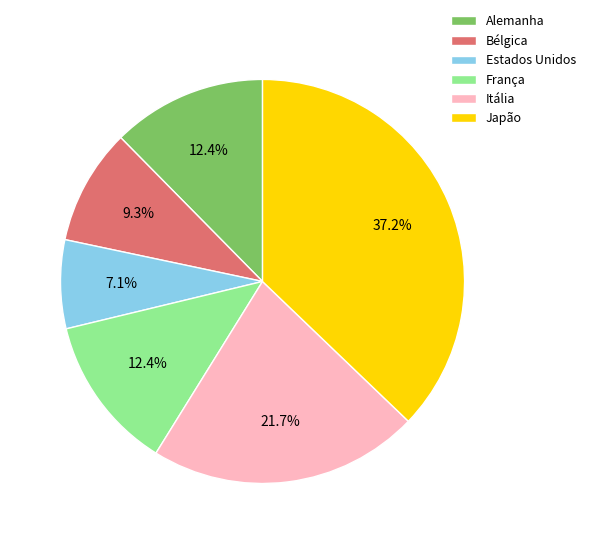

To the nearest percent, what is the average slice percentage?

17%